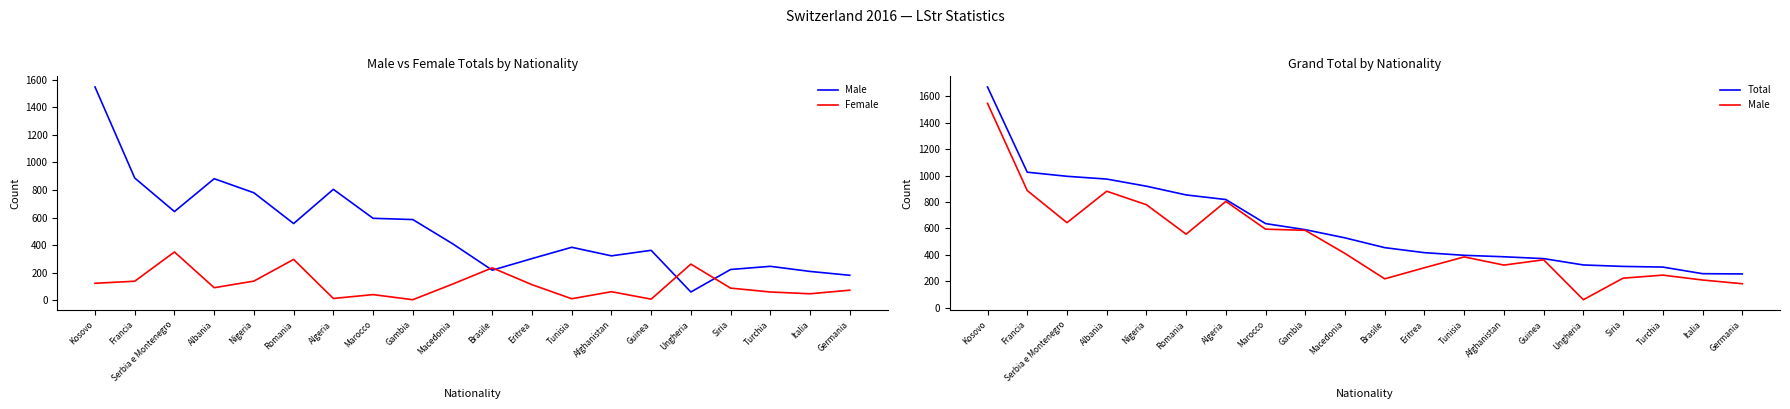

What is the sum of the Male values at Ungheria and Macedonia?

472